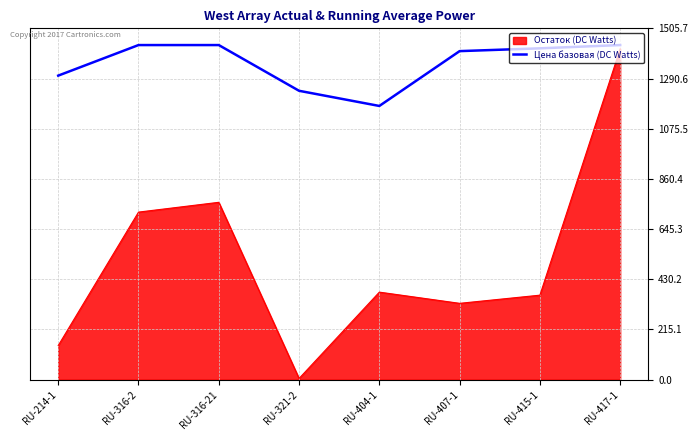

What position from the left is RU-321-2?

4